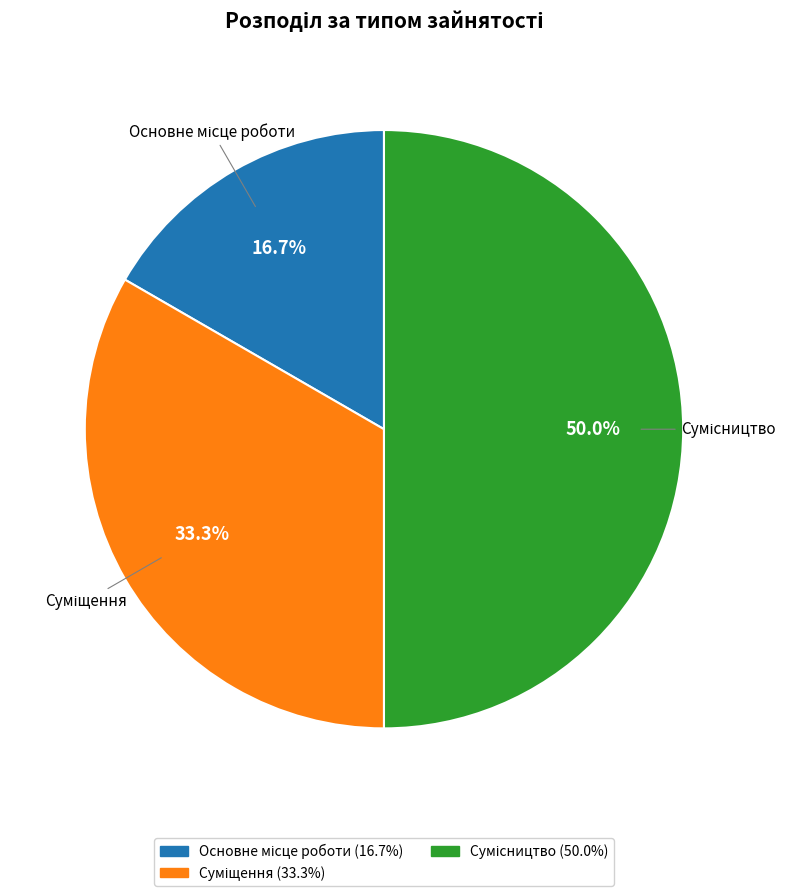

How much of the chart is everything except Сумісництво?

50.0%